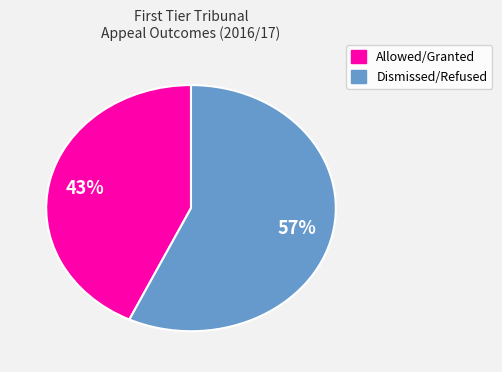

Count the number of slices in the pie.

2